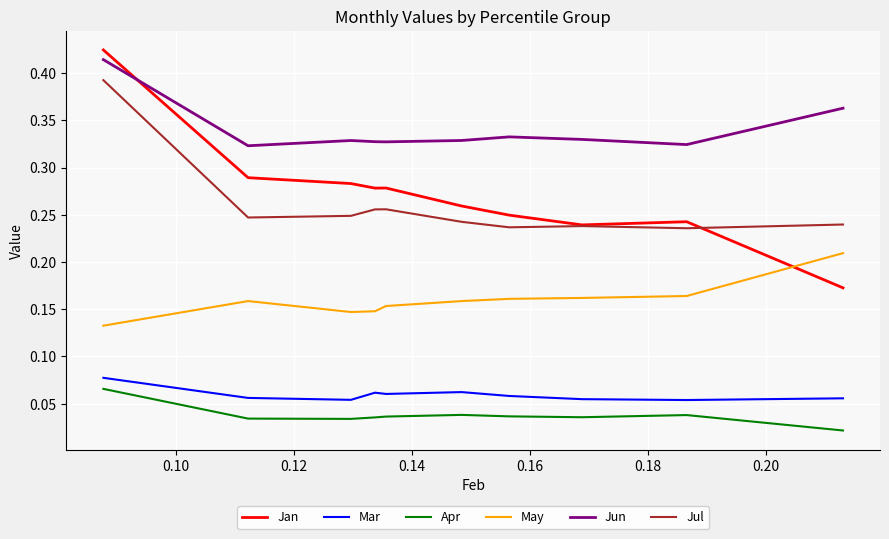

How many Jan values are between 0 and 1?

10